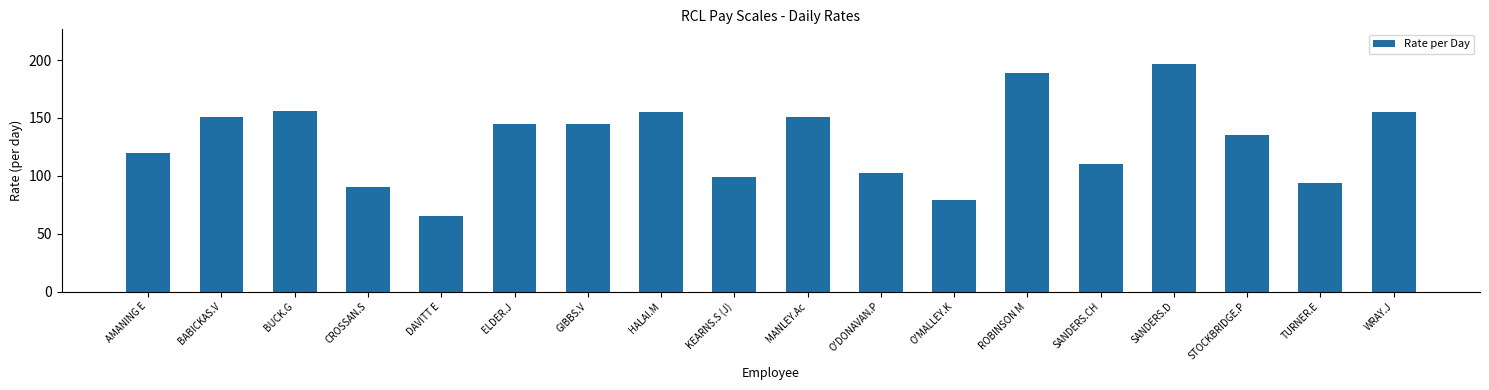

Which category has the highest value across all series?

SANDERS.D